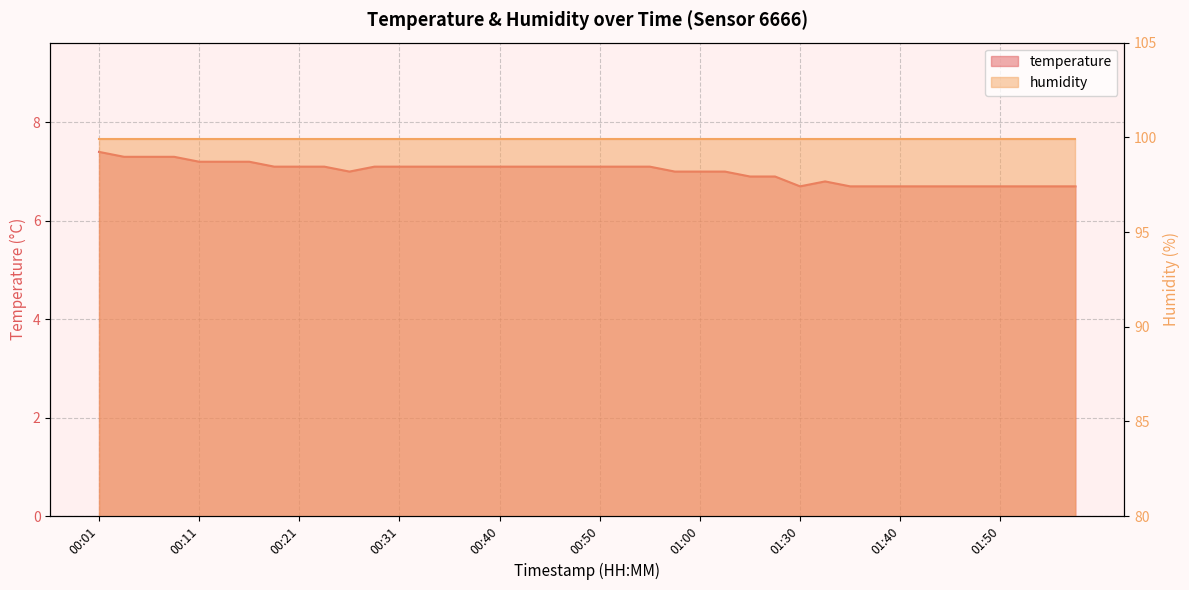

How many values are below 7?

14